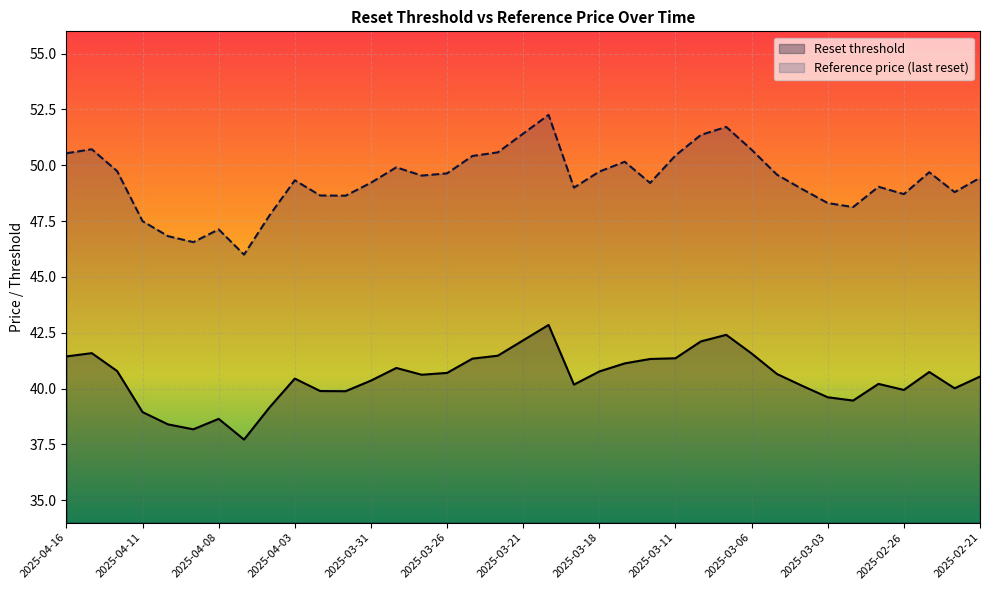

Which has a higher value, 2025-04-04 or 2025-04-16?

2025-04-16